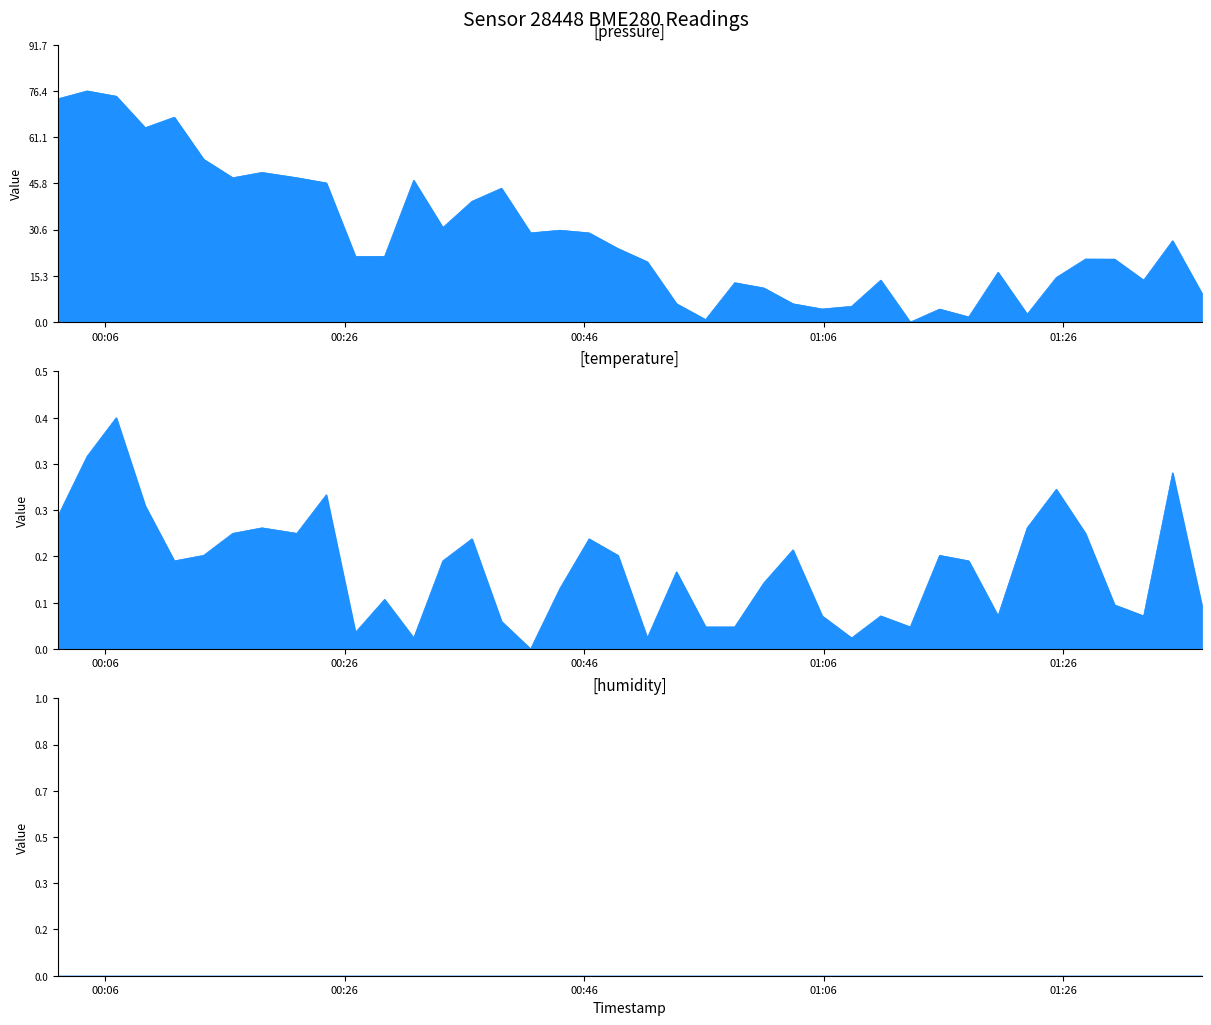

What is the greatest value displayed?

76.4